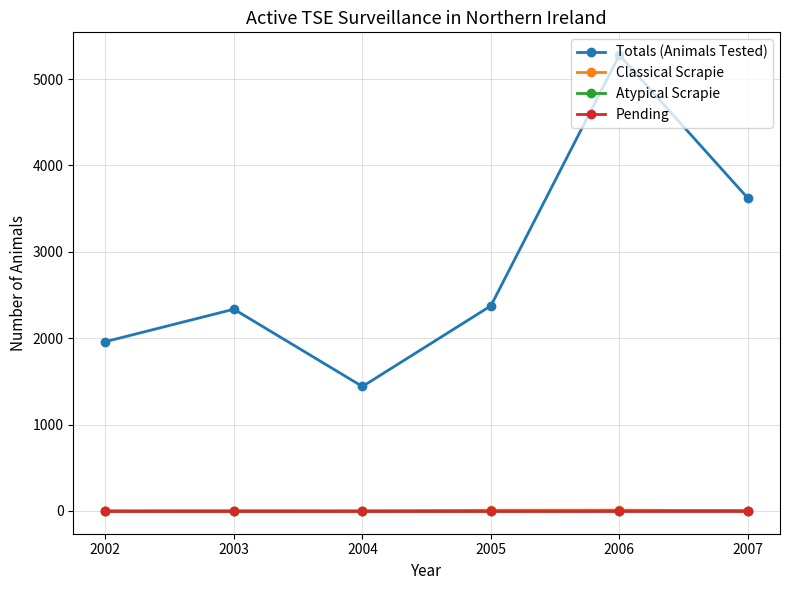

At which category does Totals (Animals Tested) reach its first local valley?

2004